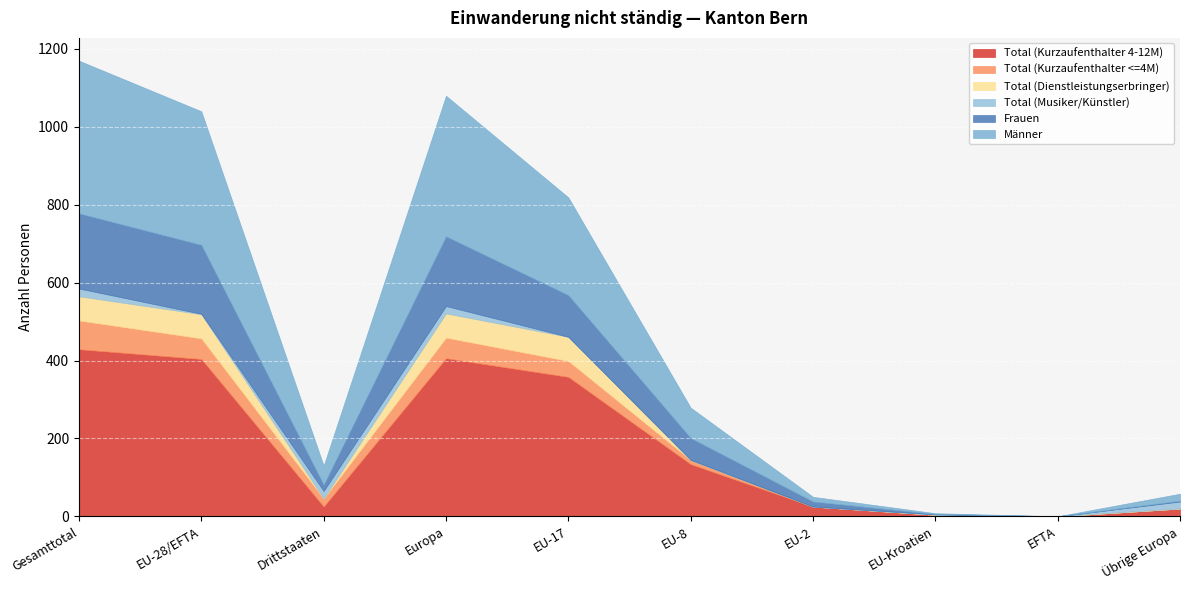

True or false: Total (Kurzaufenthalter <=4M) and Männer intersect in this chart.

False